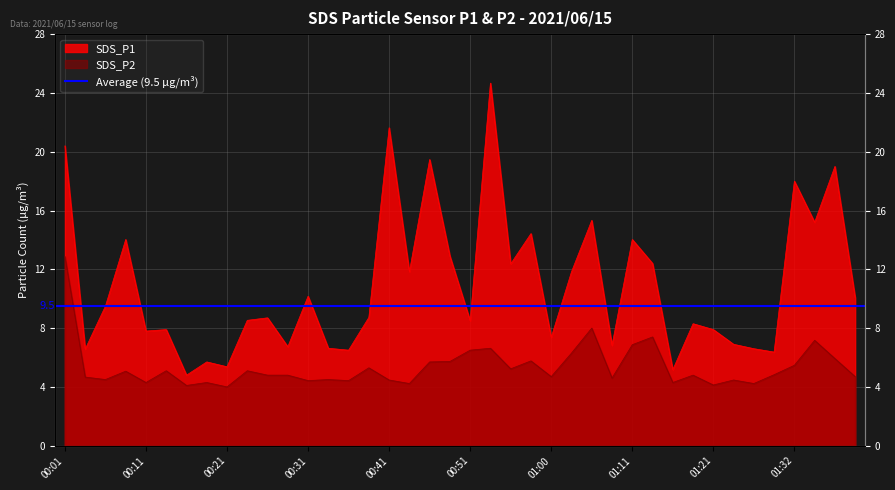

Where is the first local minimum for SDS_P2?

00:06